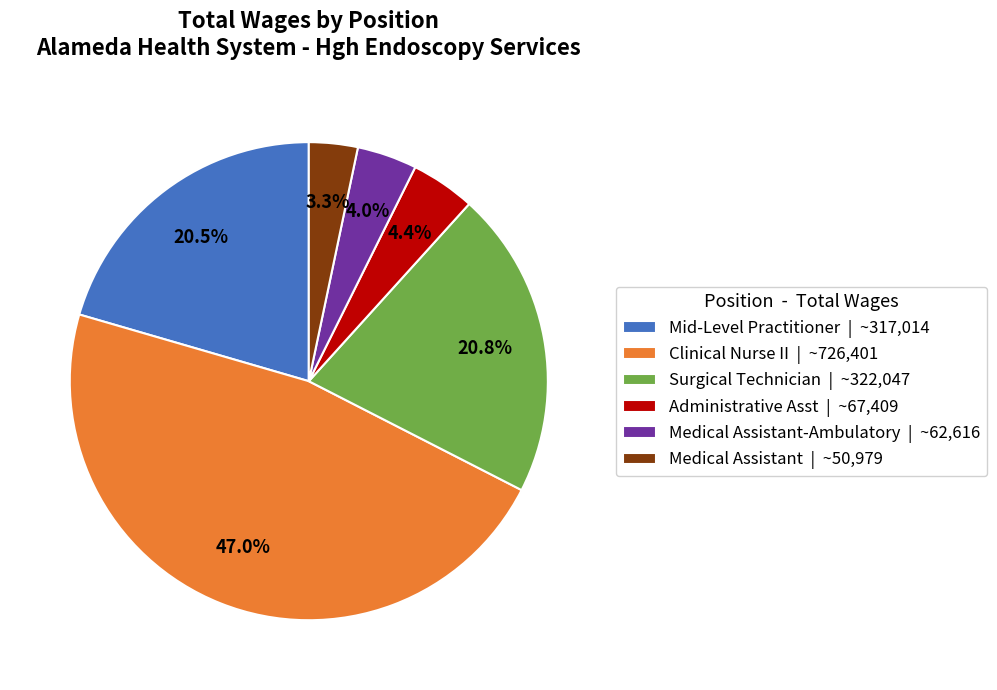

What portion of the pie excludes Medical Assistant | ~50,979?

96.7%